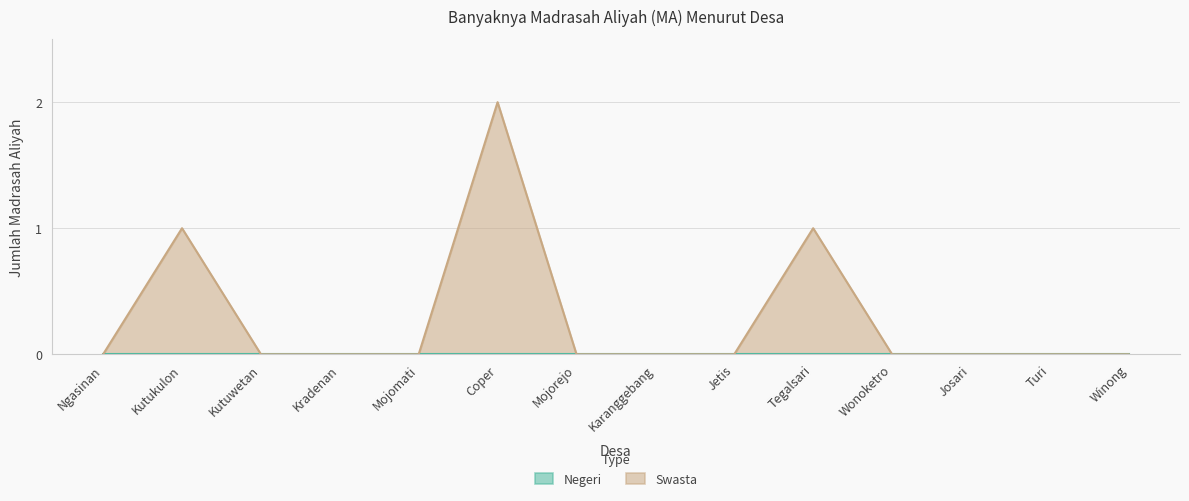

What is the difference between the maximum and minimum values?

2